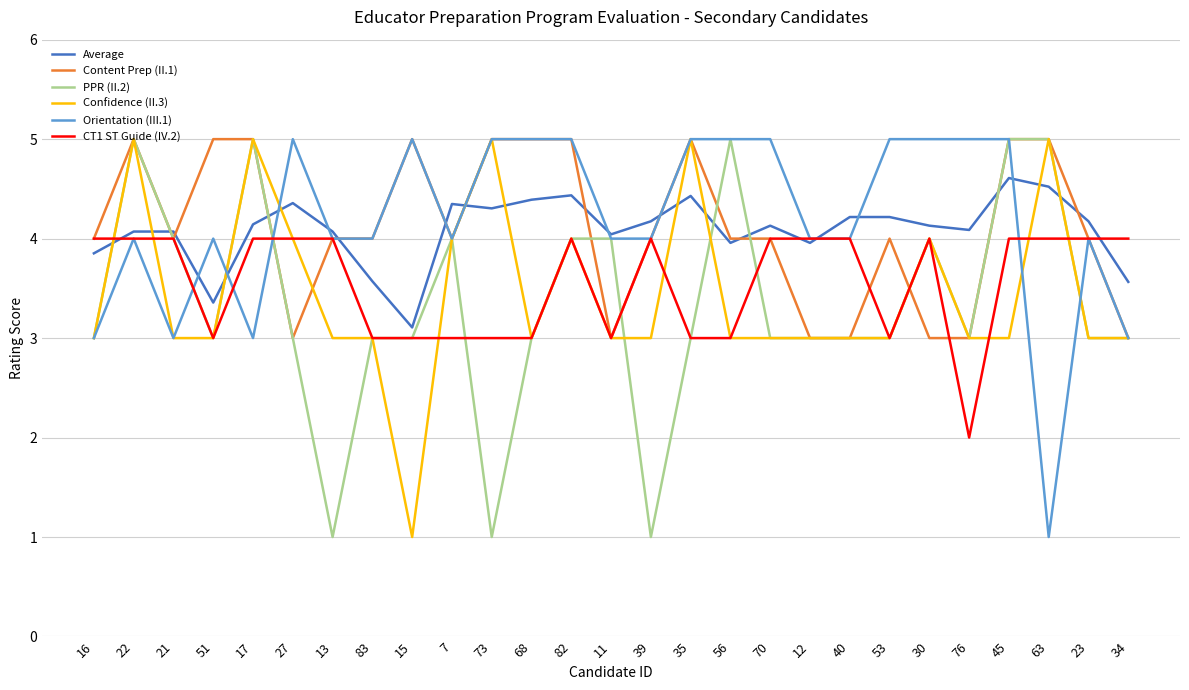

Is the value of Confidence (II.3) at 15 greater than the value of Average at 21?

No